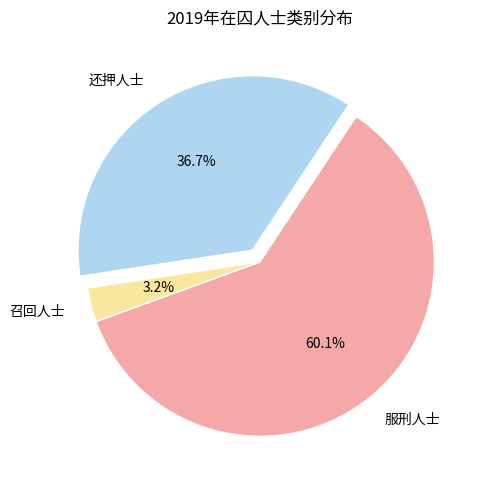

How many segments does this pie chart have?

3